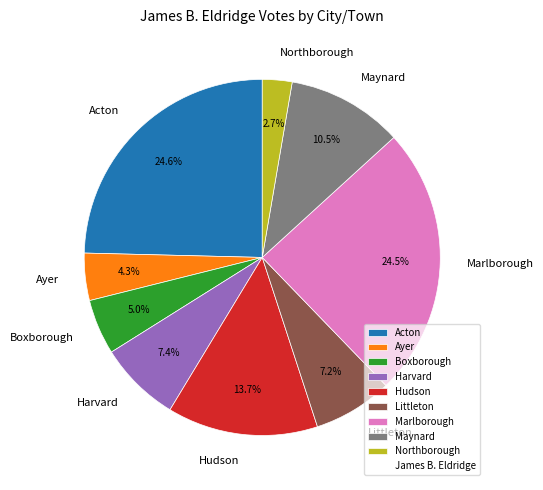

Between Harvard and Hudson, which is larger?

Hudson